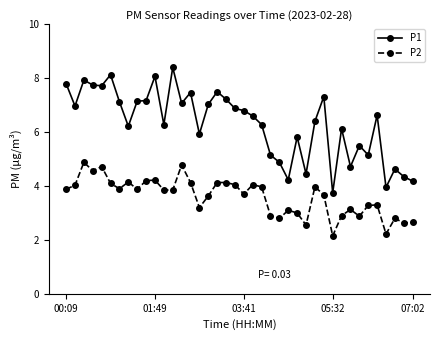

Rank the series by their maximum value, from lowest to highest.

P2, P1